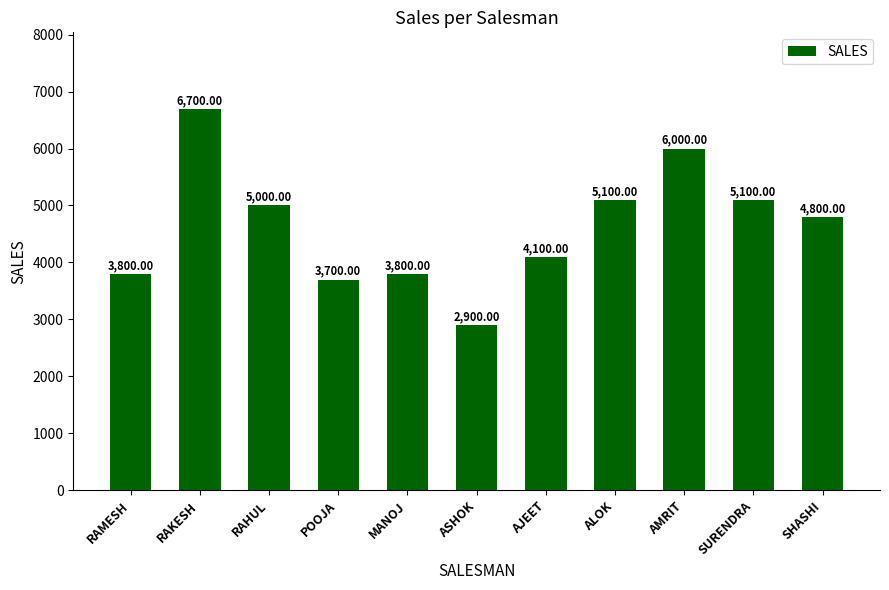

Where does the data first go above 4800?

RAKESH